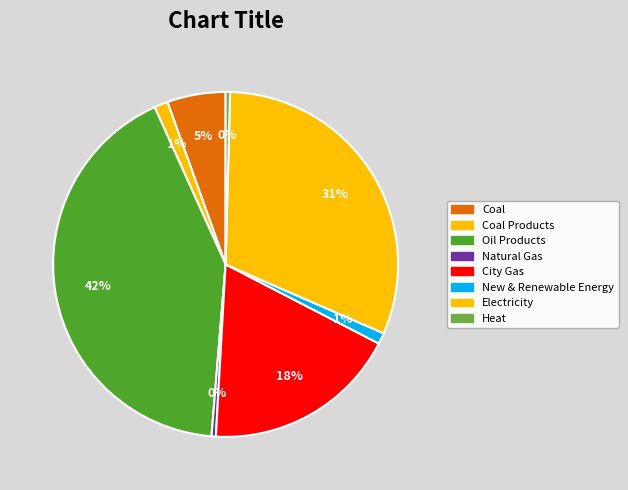

How many segments does this pie chart have?

8